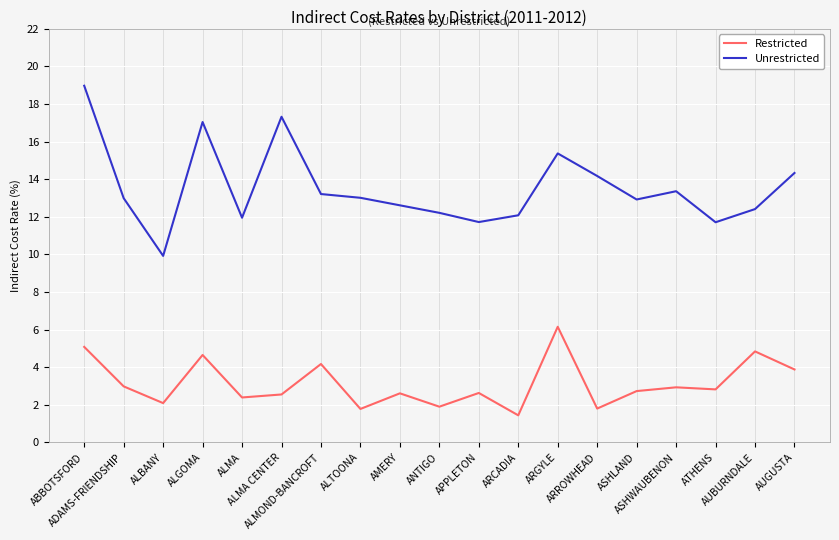

What is the total value across all series at ATHENS?

14.5